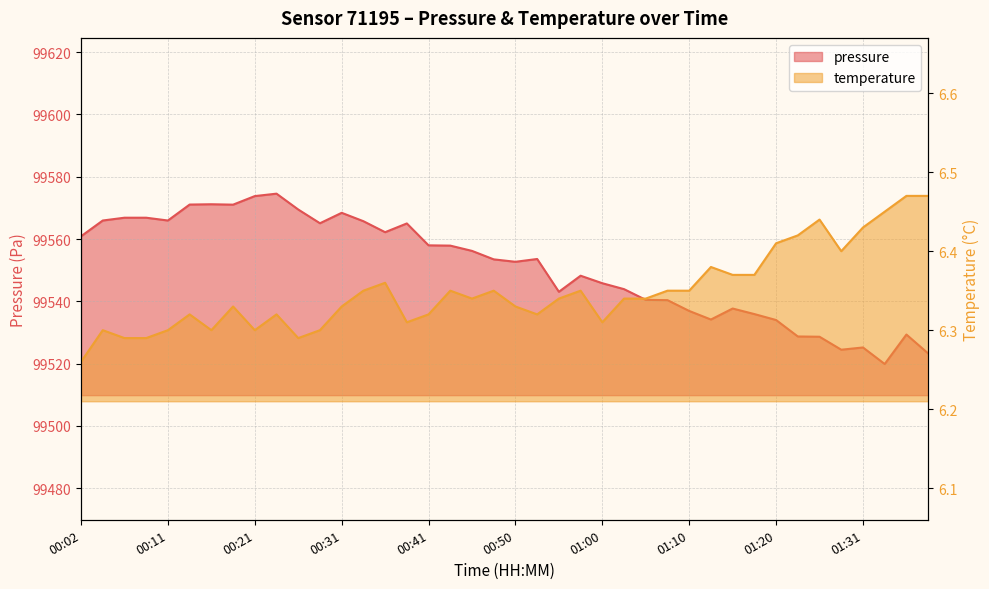

Which category has the highest value in the temperature series?

01:36